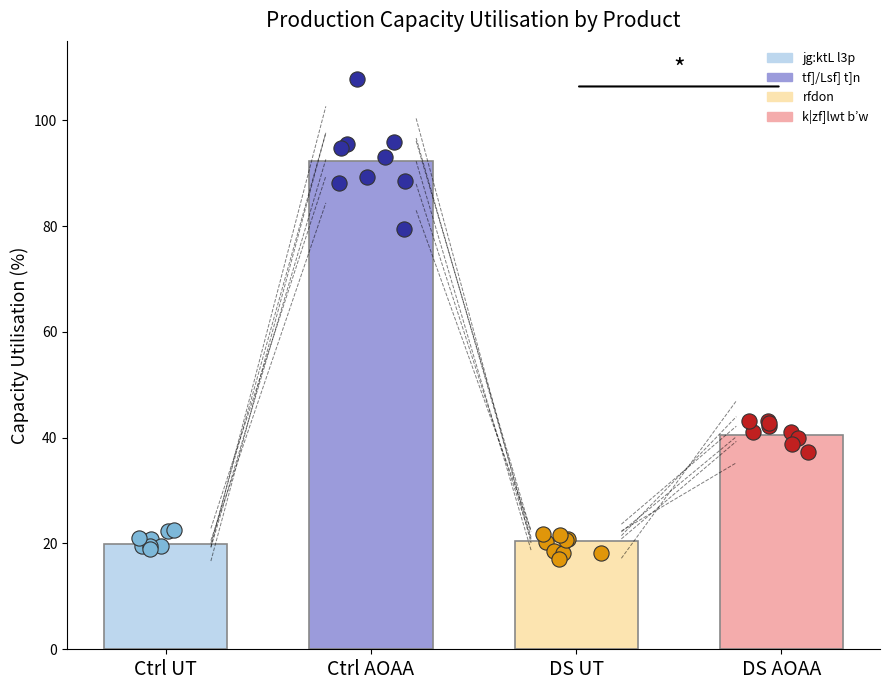

Is the value of k|zf]lwt b’w at DS UT greater than the value of tf]/Lsf] t]n at DS AOAA?

No